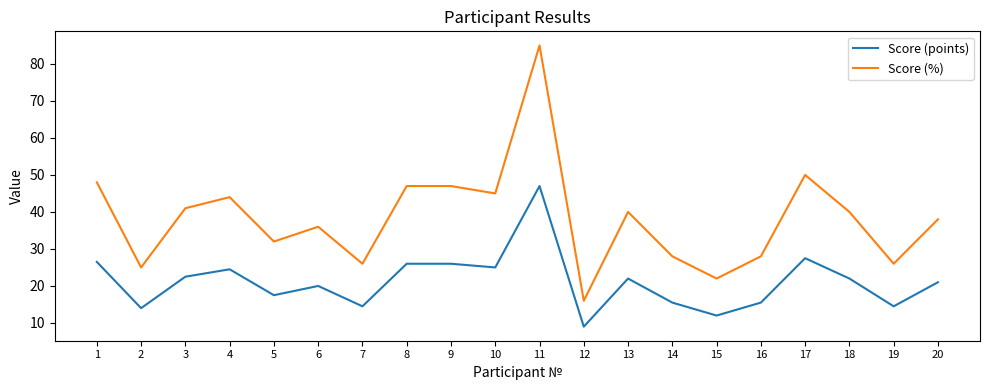

Which series changed the most between 3 and 18?

Score (%)